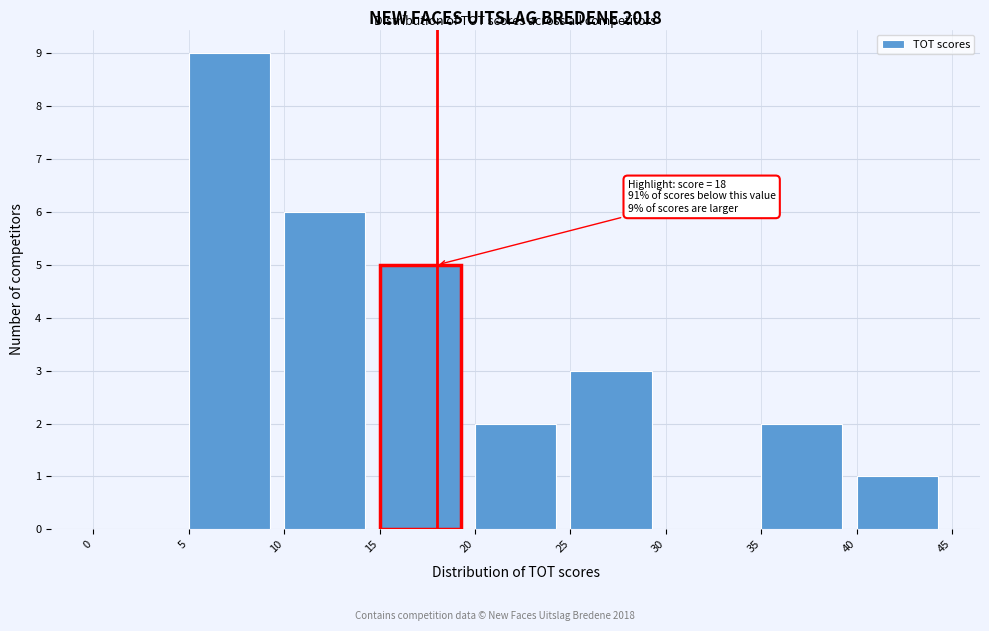

Over which range of the x-axis is the bar tallest?

5 to 10